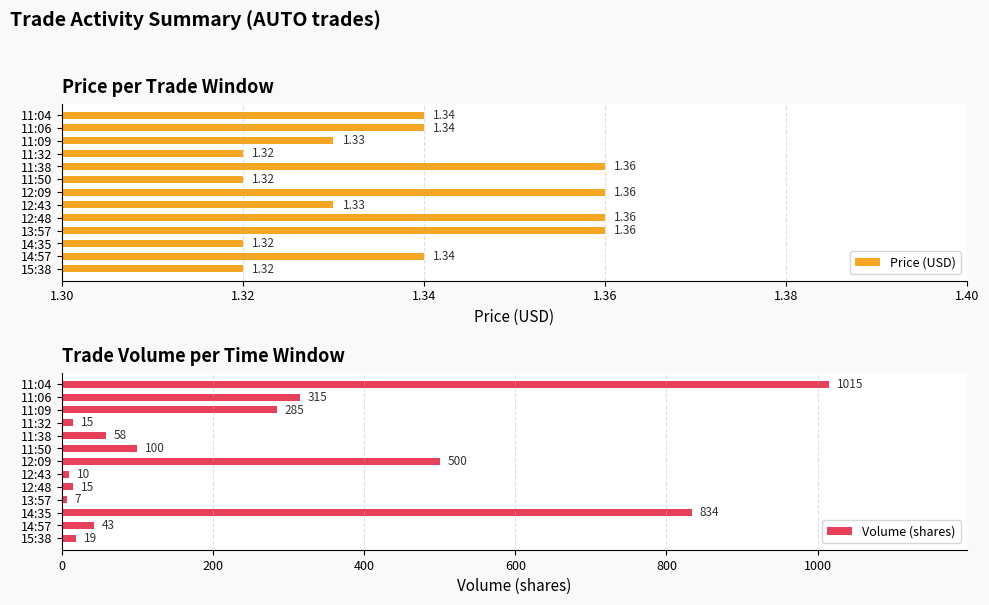

What is the sum of all Price (USD) values?

17.4